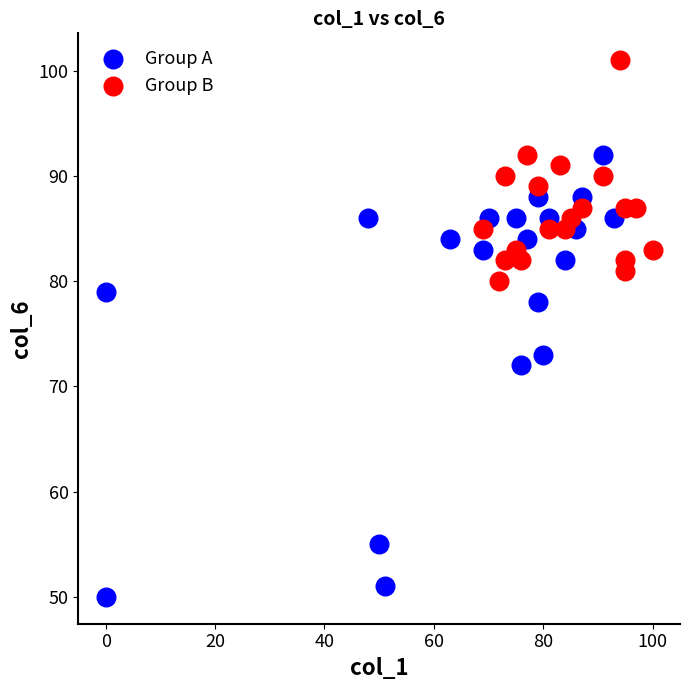

Which series contains the highest Y value?

Group B